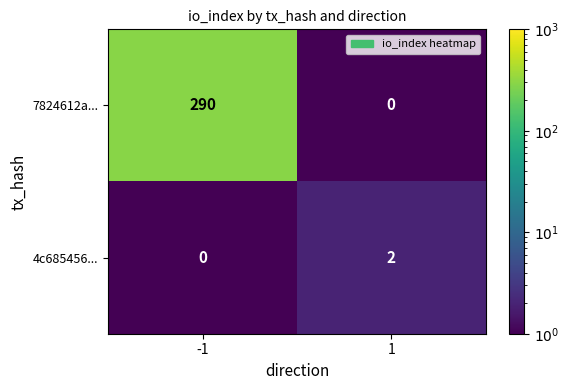

What is the greatest value displayed?

290